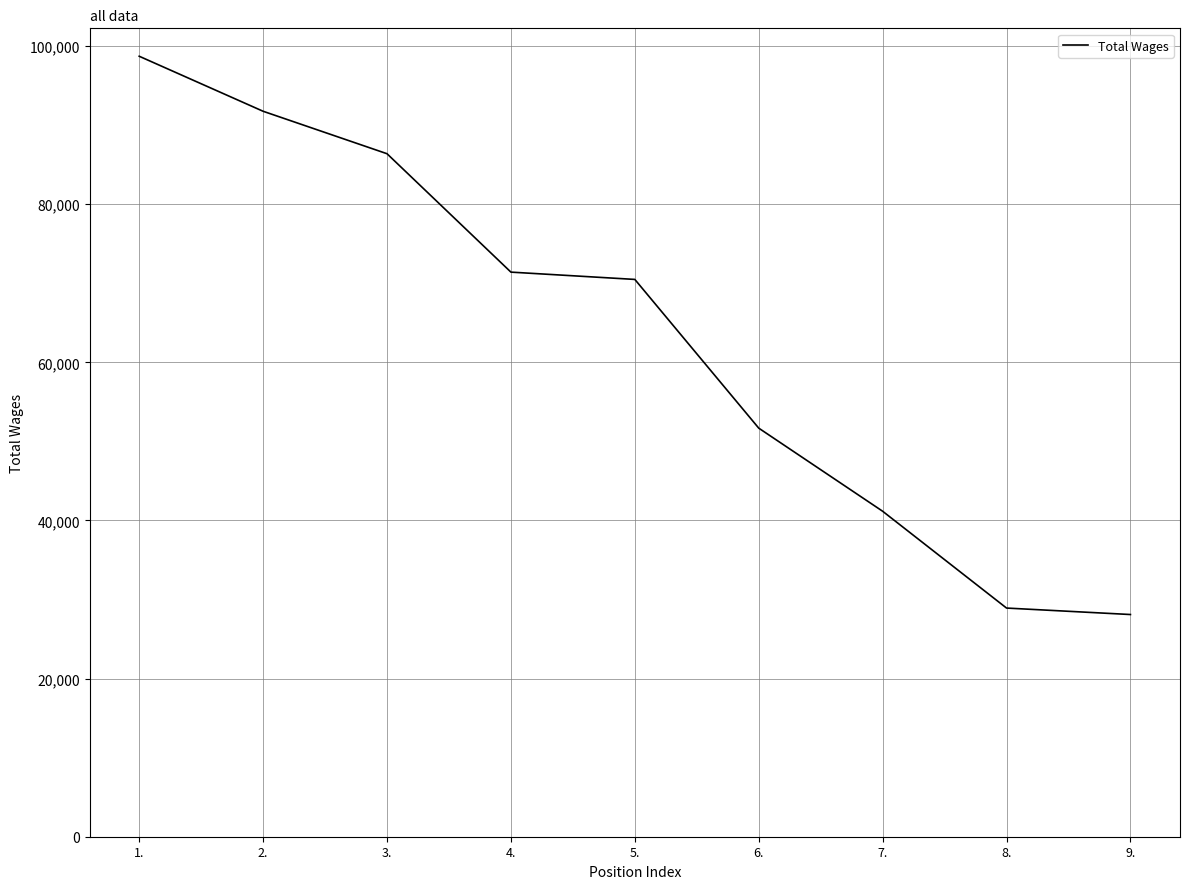

At which label does the data first exceed 70489?

1.